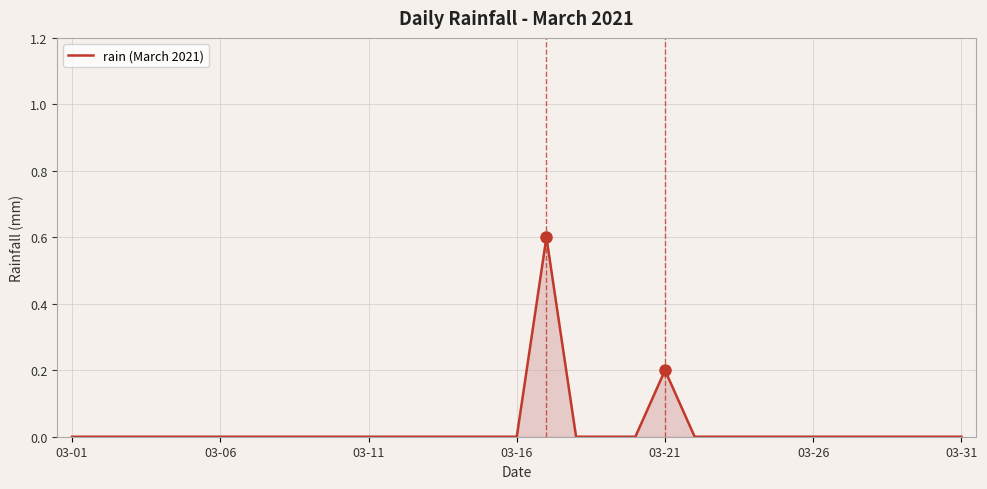

What is the difference between the maximum and minimum values?

0.6